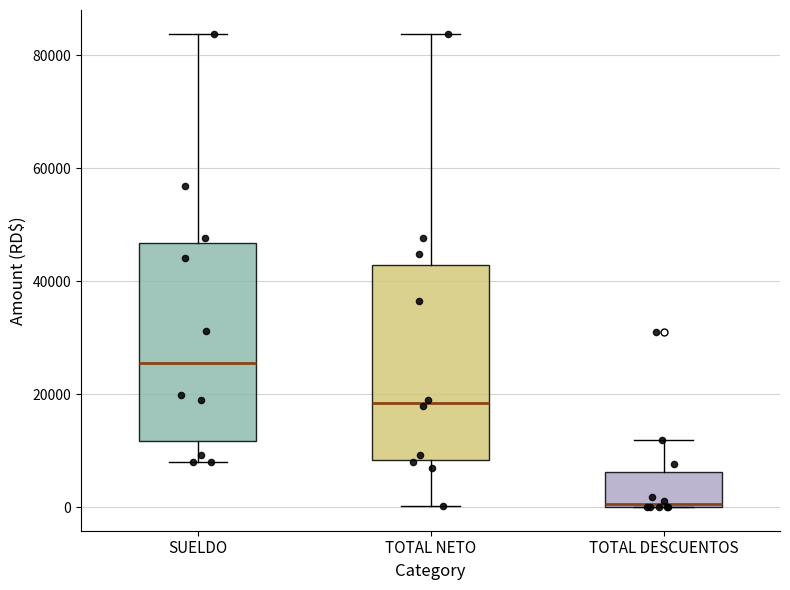

Which box's median line is the highest?

SUELDO